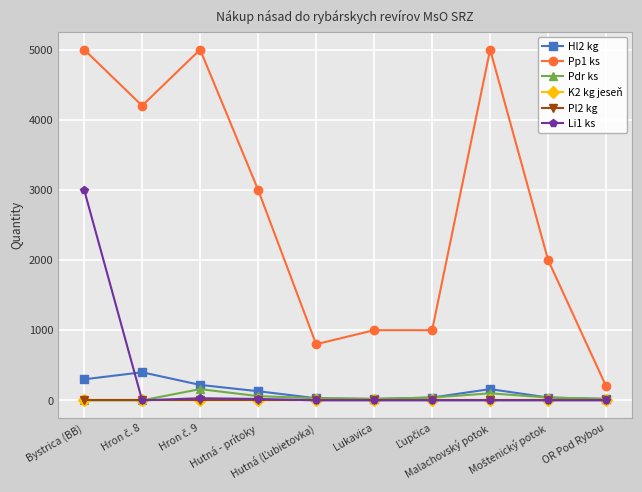

Does the chart have visible grid lines?

Yes